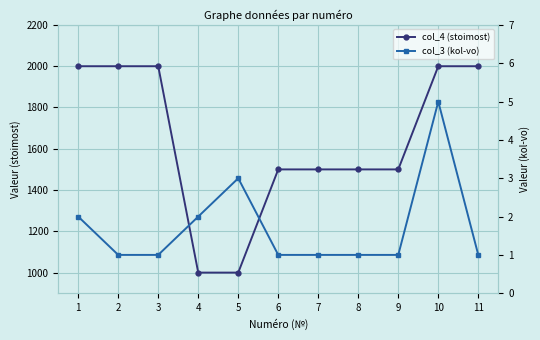

At which category does col_3 (kol-vo) reach its first local peak?

5